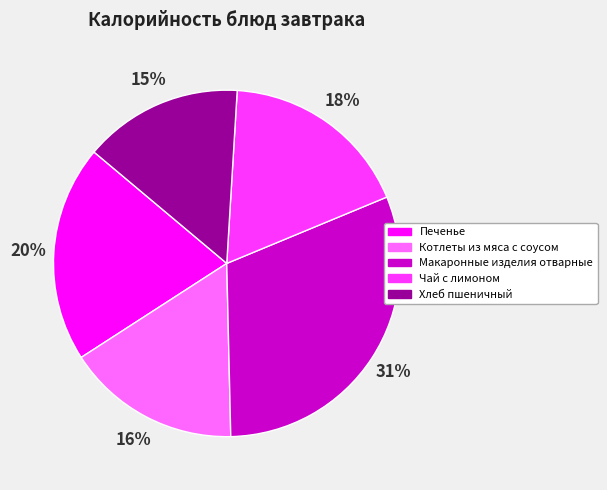

What is the ratio of the value at Котлеты из мяса с соусом to the value at Чай с лимоном?

0.9